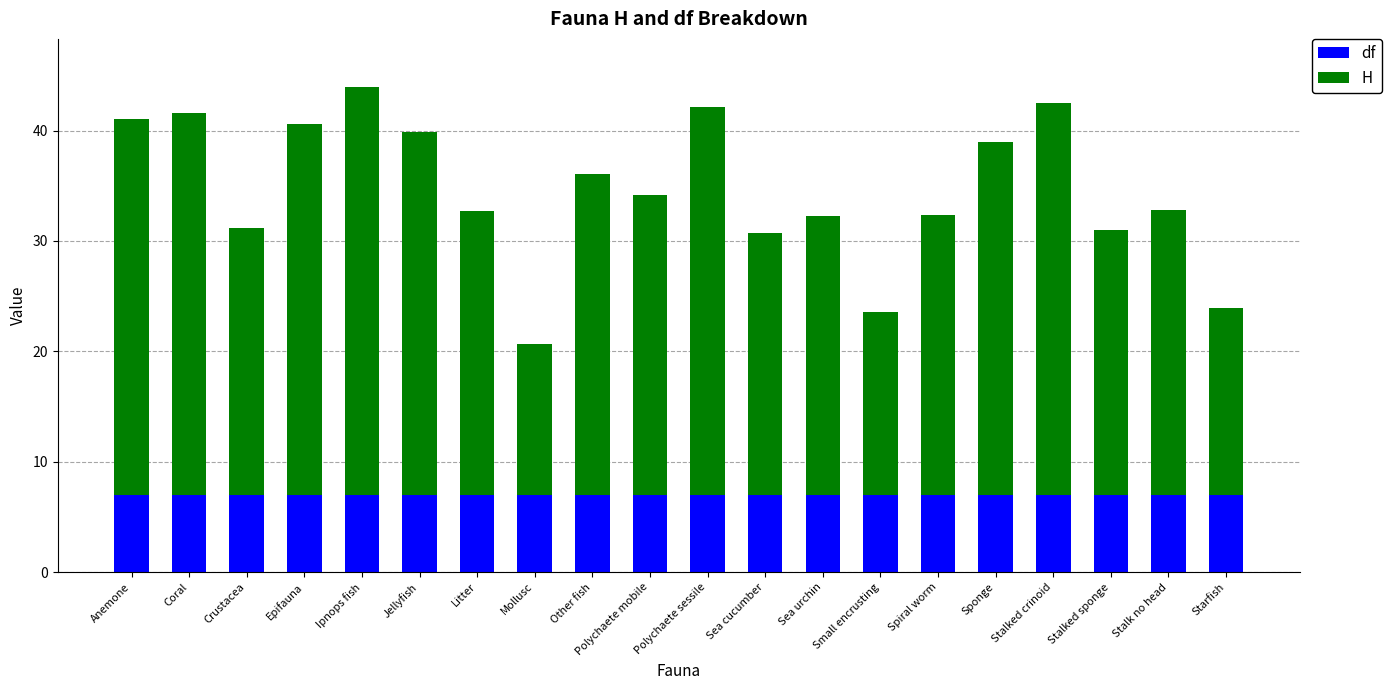

What is the highest value of the df series?

7.0